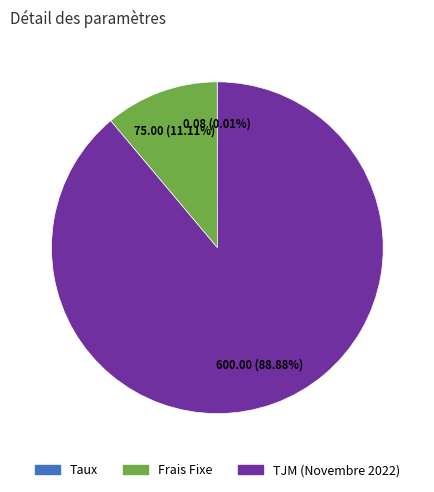

Which has a higher value, TJM (Novembre 2022) or Frais Fixe?

TJM (Novembre 2022)